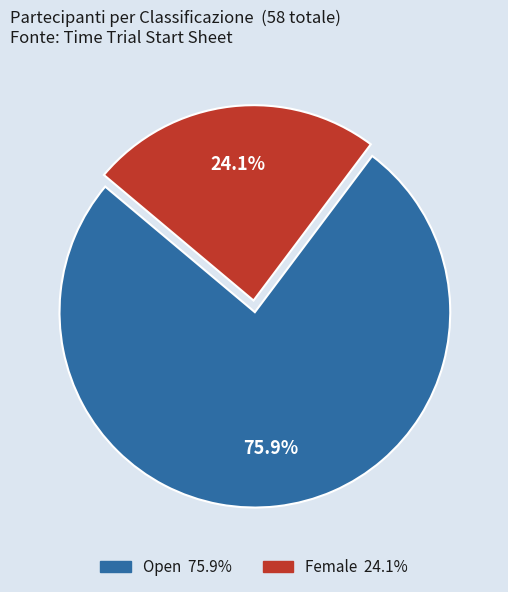

The Open slice represents 76% of the pie. True or false?

True